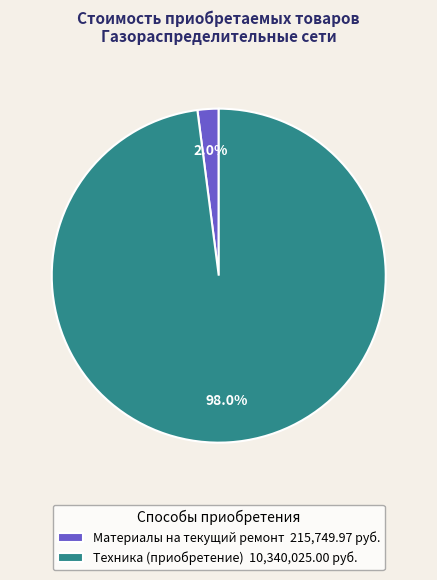

True or false: Материалы на текущий ремонт accounts for 12% of the total.

False